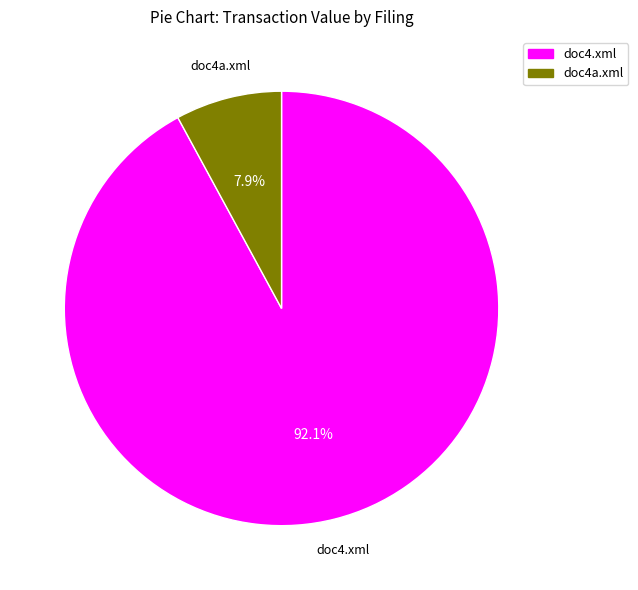

Is there a majority slice in this chart?

Yes